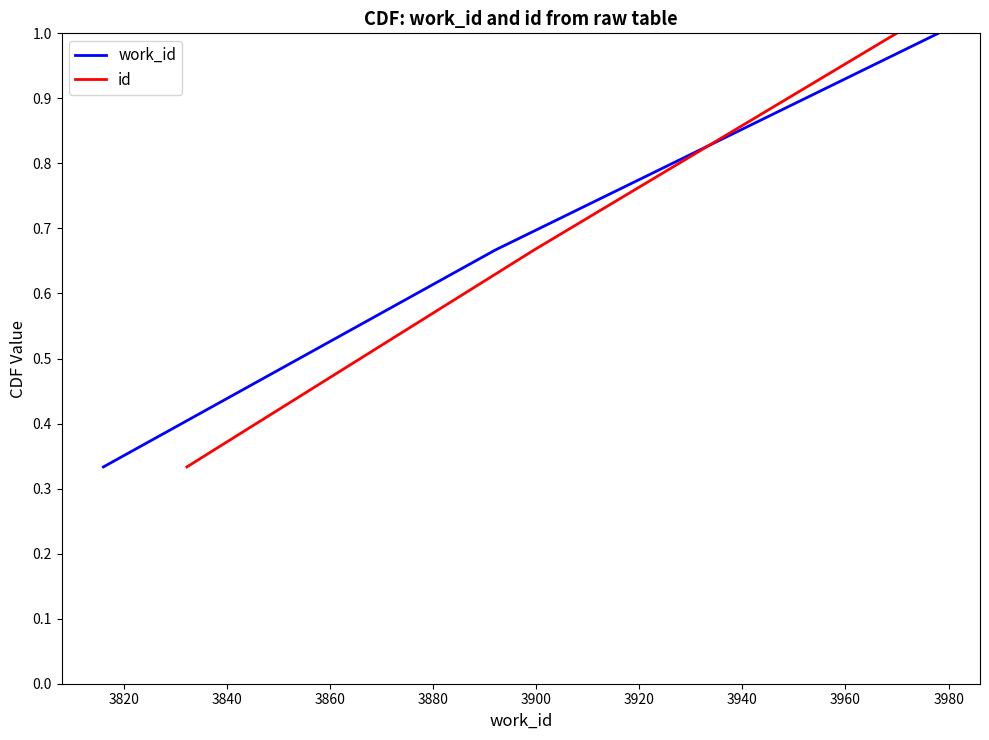

Is it true that work_id equals 0.7 at 3840?

False